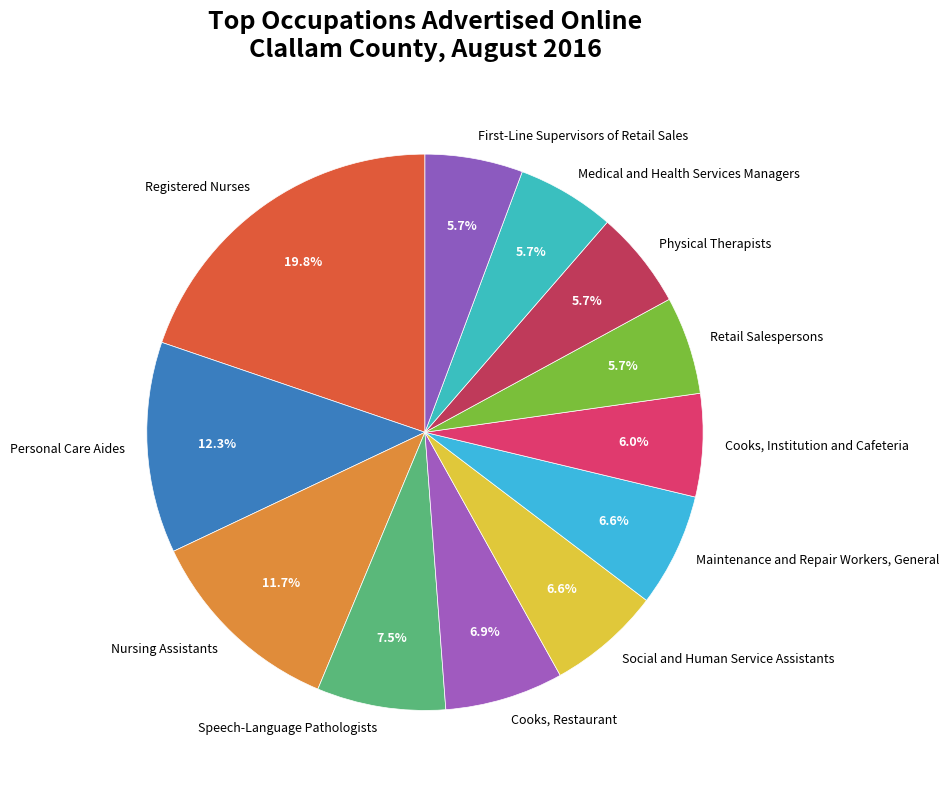

To the nearest percent, what is the average slice percentage?

8%